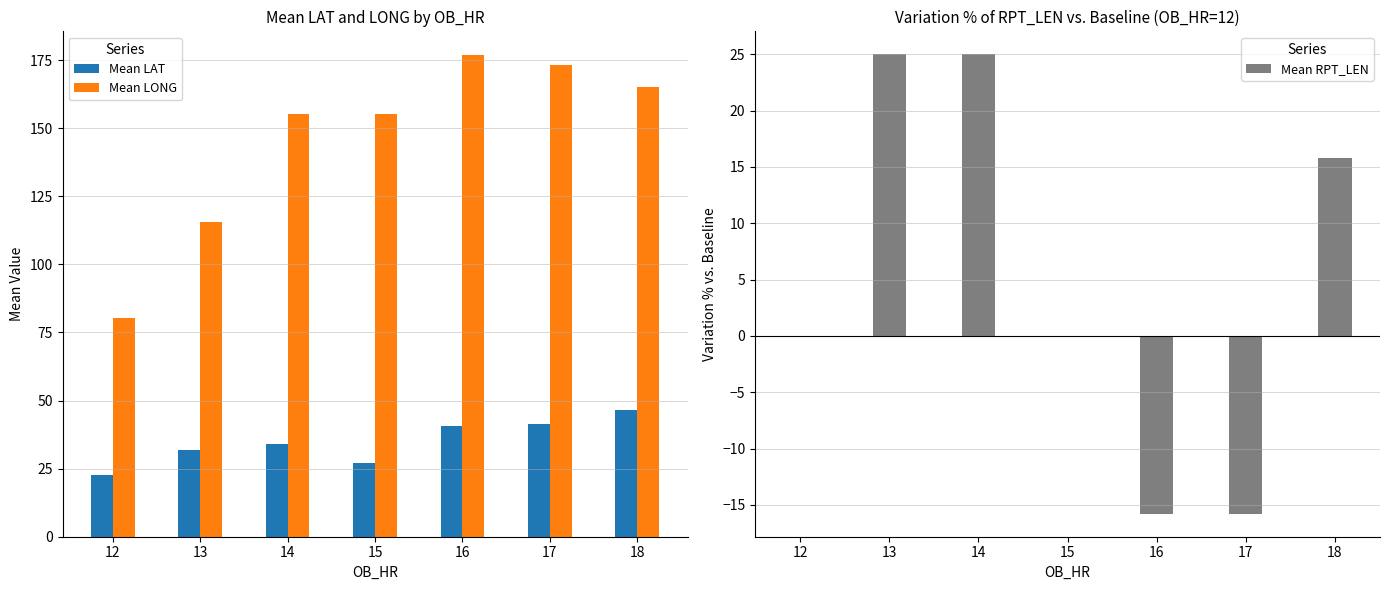

What is the average value of the Mean RPT_LEN series?

4.9